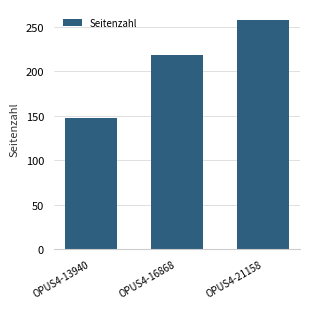

Reading left to right, transcribe all the data shown in this chart.

148	218	257